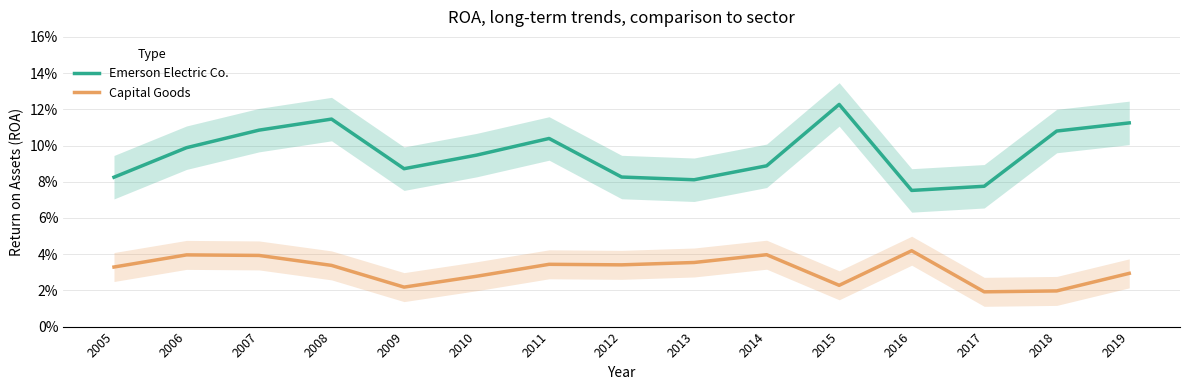

What is the value of the Emerson Electric Co. point at the 12th from the left?

0.1